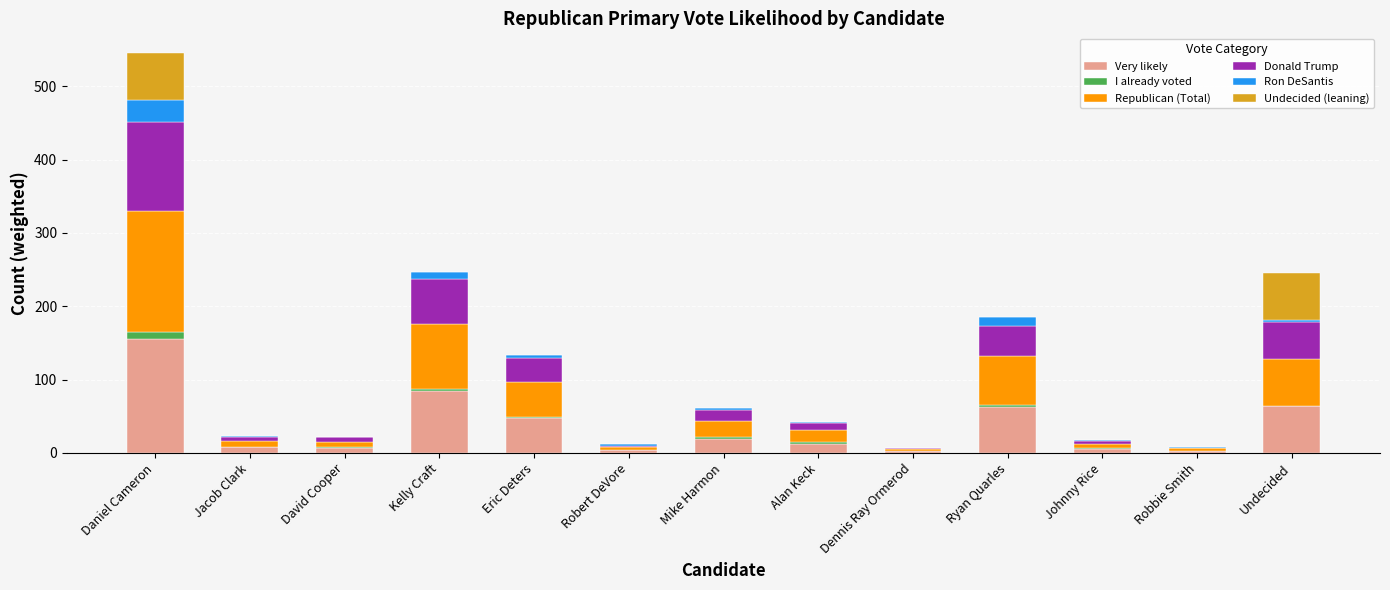

True or false: Very likely has a value of 19.1 at Mike Harmon.

True